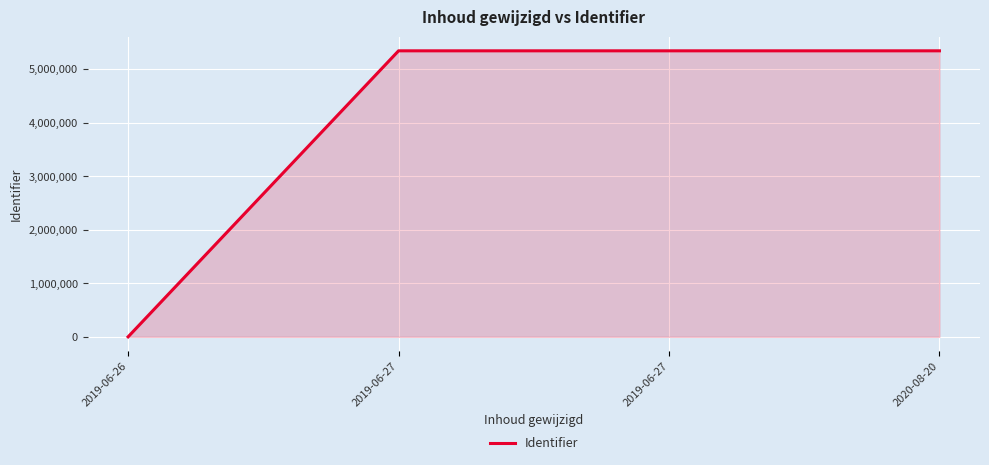

What is the label of the 4th point from the left?

2020-08-20